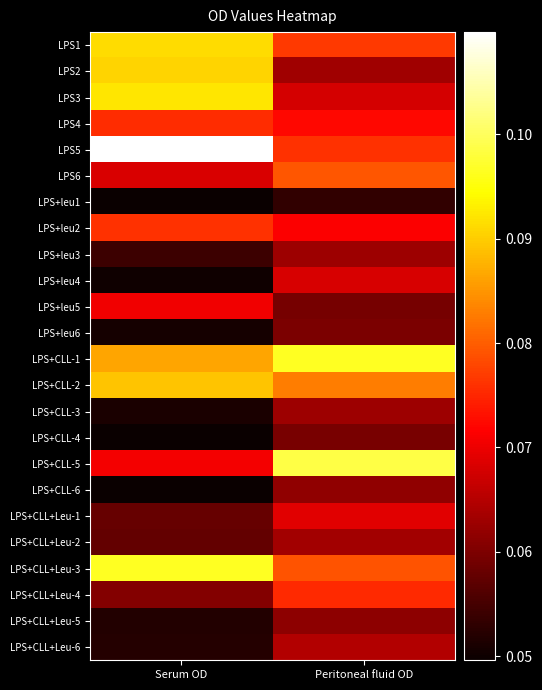

Reading right to left, list all the values displayed in this chart.

LPS1: Peritoneal fluid OD=0.1	Serum OD=0.1
LPS2: Peritoneal fluid OD=0.1	Serum OD=0.1
LPS3: Peritoneal fluid OD=0.1	Serum OD=0.1
LPS4: Peritoneal fluid OD=0.1	Serum OD=0.1
LPS5: Peritoneal fluid OD=0.1	Serum OD=0.1
LPS6: Peritoneal fluid OD=0.1	Serum OD=0.1
LPS+leu1: Peritoneal fluid OD=0.1	Serum OD=0.0
LPS+leu2: Peritoneal fluid OD=0.1	Serum OD=0.1
LPS+leu3: Peritoneal fluid OD=0.1	Serum OD=0.1
LPS+leu4: Peritoneal fluid OD=0.1	Serum OD=0.1
LPS+leu5: Peritoneal fluid OD=0.1	Serum OD=0.1
LPS+leu6: Peritoneal fluid OD=0.1	Serum OD=0.1
LPS+CLL-1: Peritoneal fluid OD=0.1	Serum OD=0.1
LPS+CLL-2: Peritoneal fluid OD=0.1	Serum OD=0.1
LPS+CLL-3: Peritoneal fluid OD=0.1	Serum OD=0.1
LPS+CLL-4: Peritoneal fluid OD=0.1	Serum OD=0.0
LPS+CLL-5: Peritoneal fluid OD=0.1	Serum OD=0.1
LPS+CLL-6: Peritoneal fluid OD=0.1	Serum OD=0.0
LPS+CLL+Leu-1: Peritoneal fluid OD=0.1	Serum OD=0.1
LPS+CLL+Leu-2: Peritoneal fluid OD=0.1	Serum OD=0.1
LPS+CLL+Leu-3: Peritoneal fluid OD=0.1	Serum OD=0.1
LPS+CLL+Leu-4: Peritoneal fluid OD=0.1	Serum OD=0.1
LPS+CLL+Leu-5: Peritoneal fluid OD=0.1	Serum OD=0.1
LPS+CLL+Leu-6: Peritoneal fluid OD=0.1	Serum OD=0.1